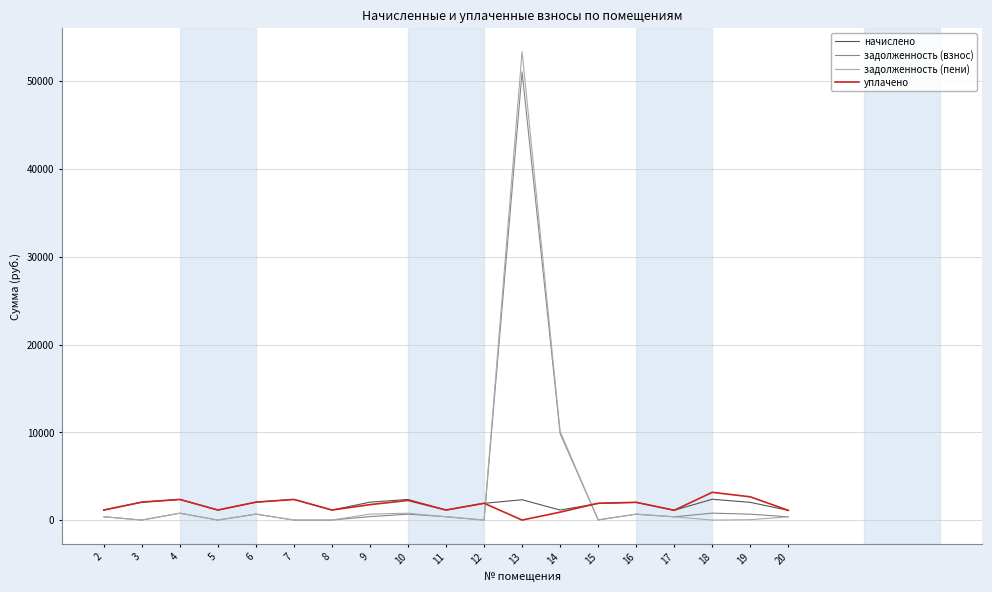

At which category is the sum across all series the highest?

13